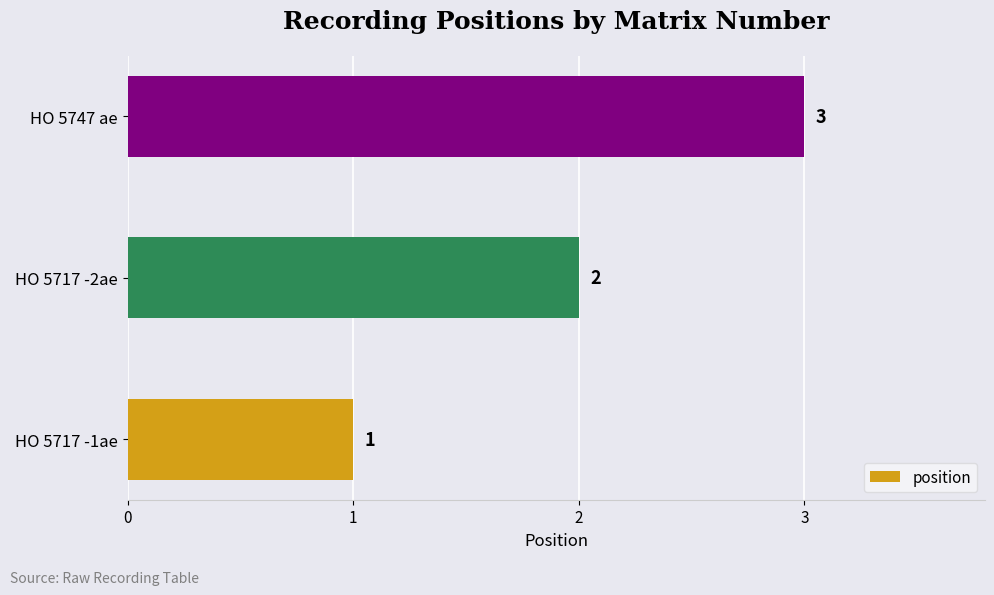

Does the chart contain any negative values?

No